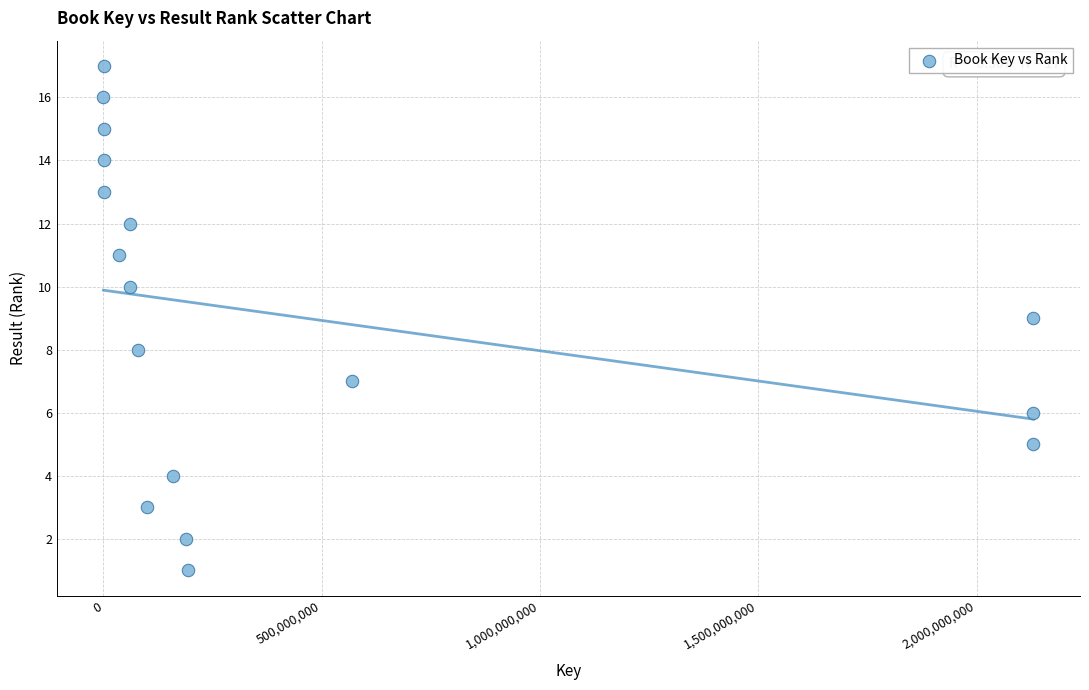

What is the range of Y values (max minus min)?

16